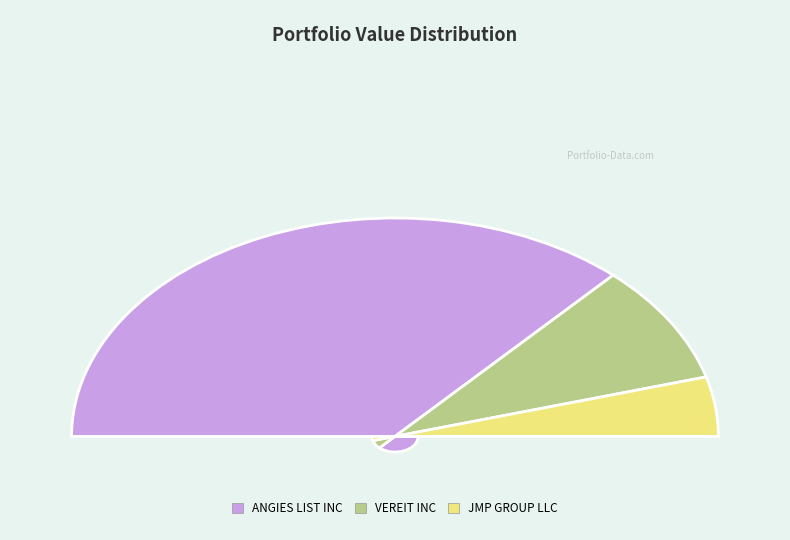

Does ANGIES LIST INC account for over 50% of the chart?

Yes